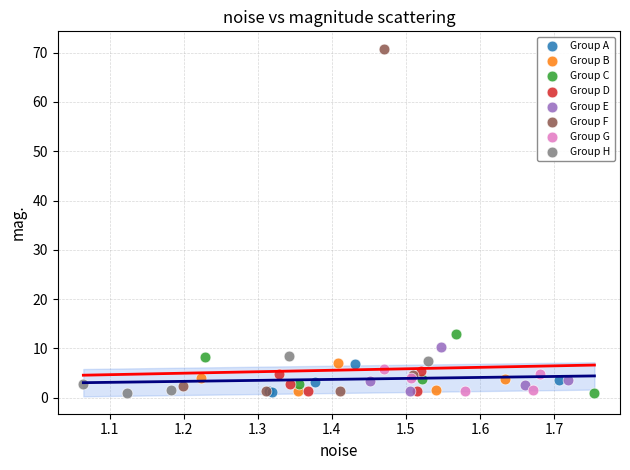

What are all the series names shown in the legend?

Group A, Group B, Group C, Group D, Group E, Group F, Group G, Group H